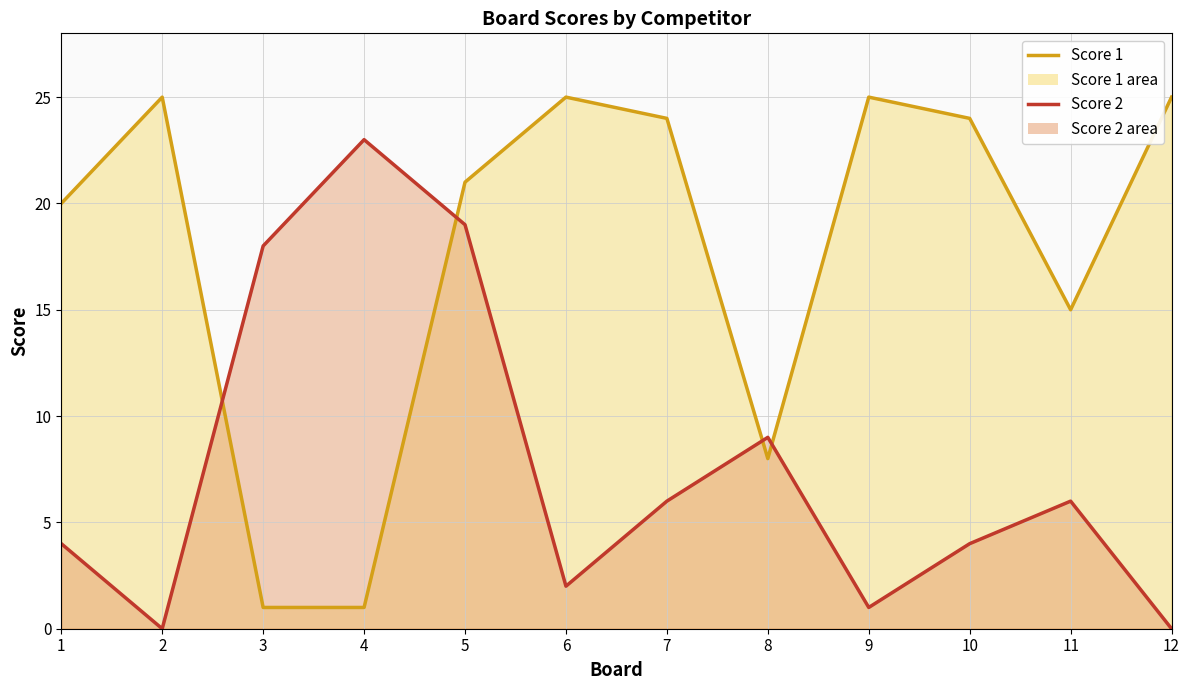

Where is Score 2 line nearest to the value 11?

8